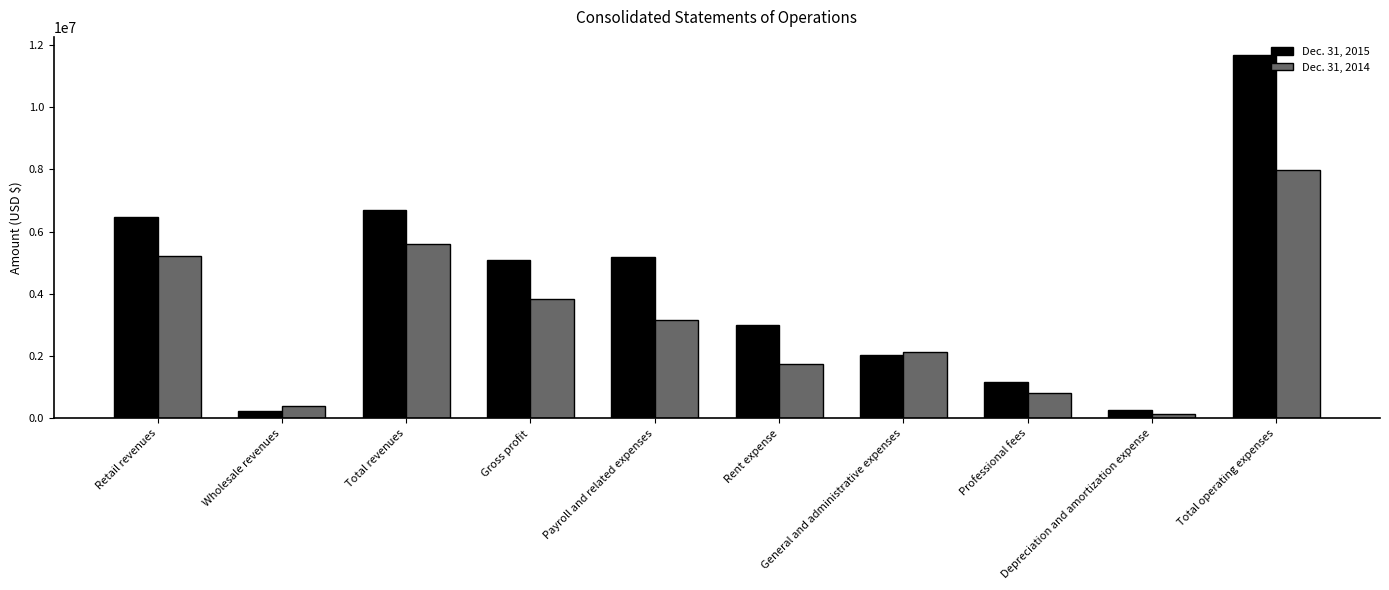

How many distinct data groups are displayed?

2